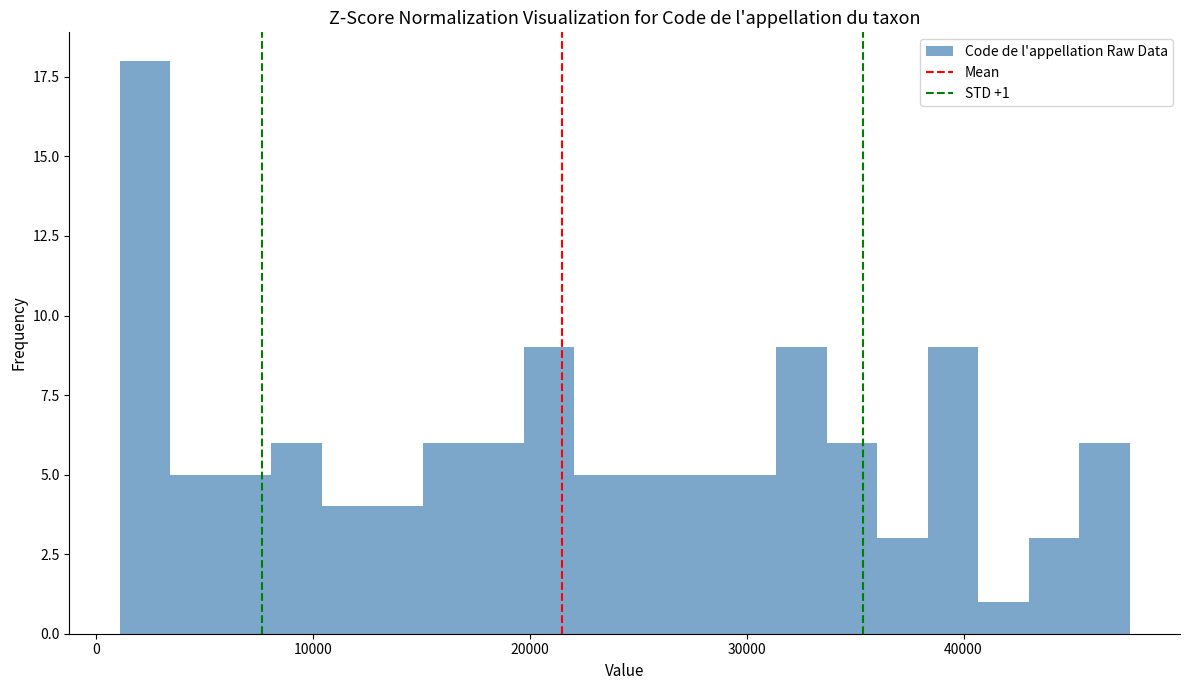

Read against the x-axis, roughly where is the centre of the tallest bar?

2000